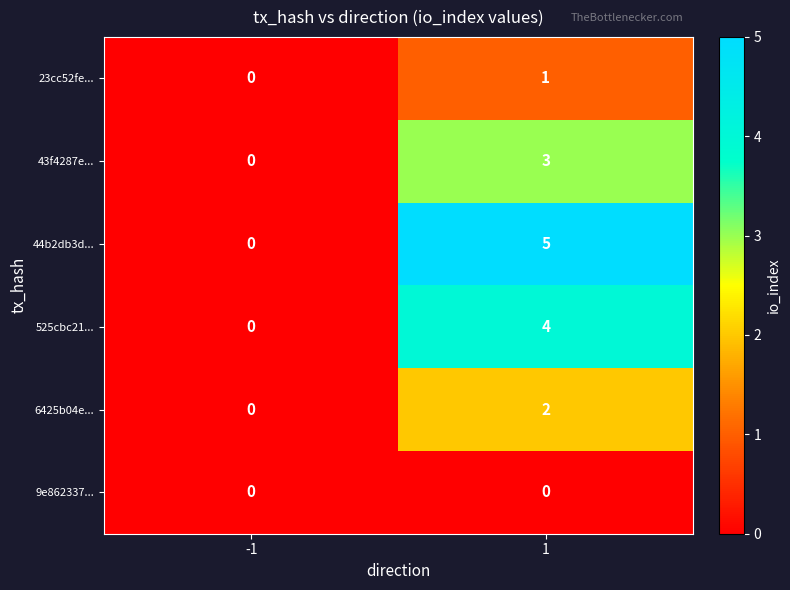

What is the sum of all 43f4287e... values?

3